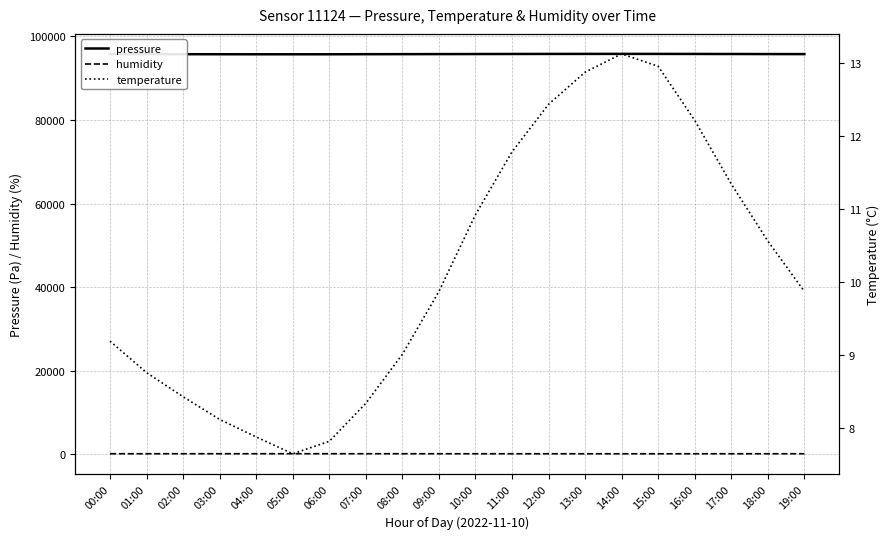

Does the chart display data point markers on the line(s)?

No